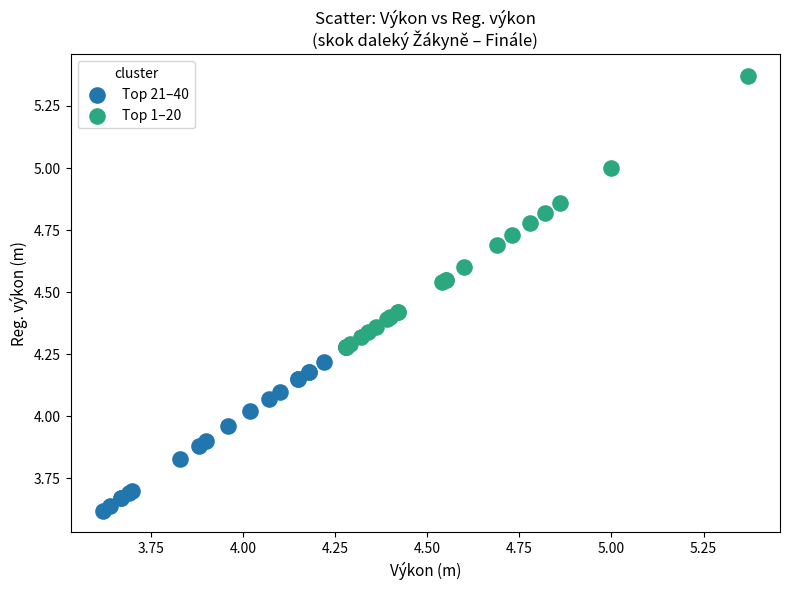

What are all the series names shown in the legend?

Top 21–40, Top 1–20